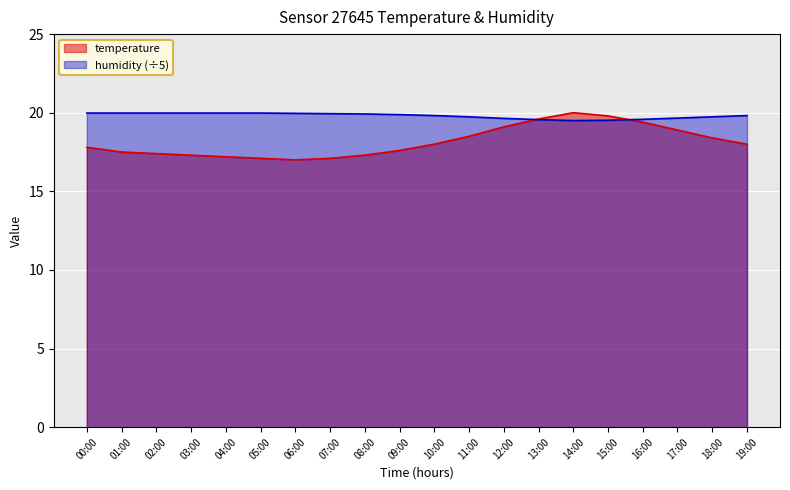

How many lines are shown in the chart?

2